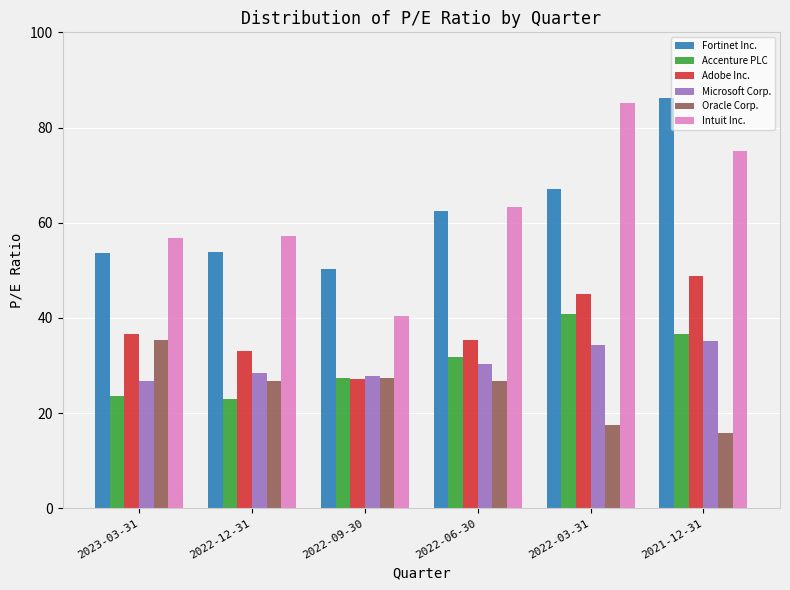

At how many categories does at least one series exceed 47?

6